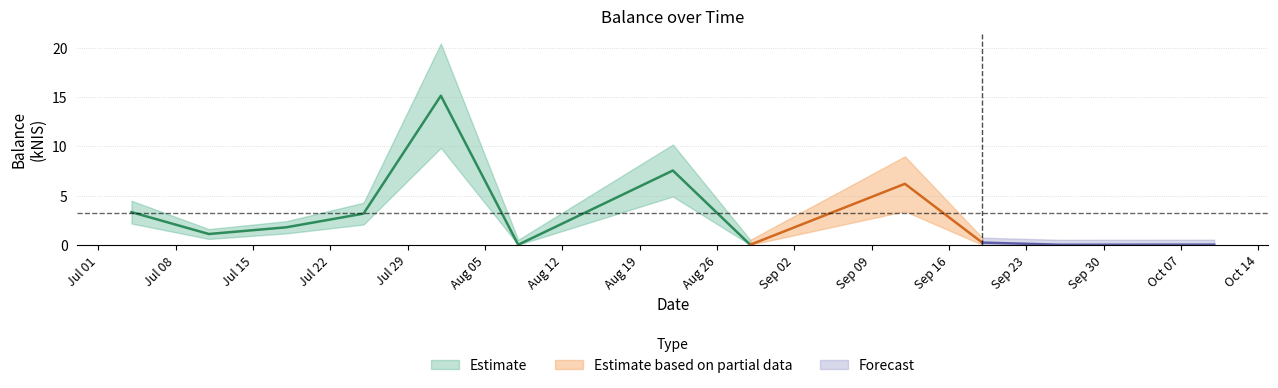

At which label is the value closest to 7?

2024-08-22